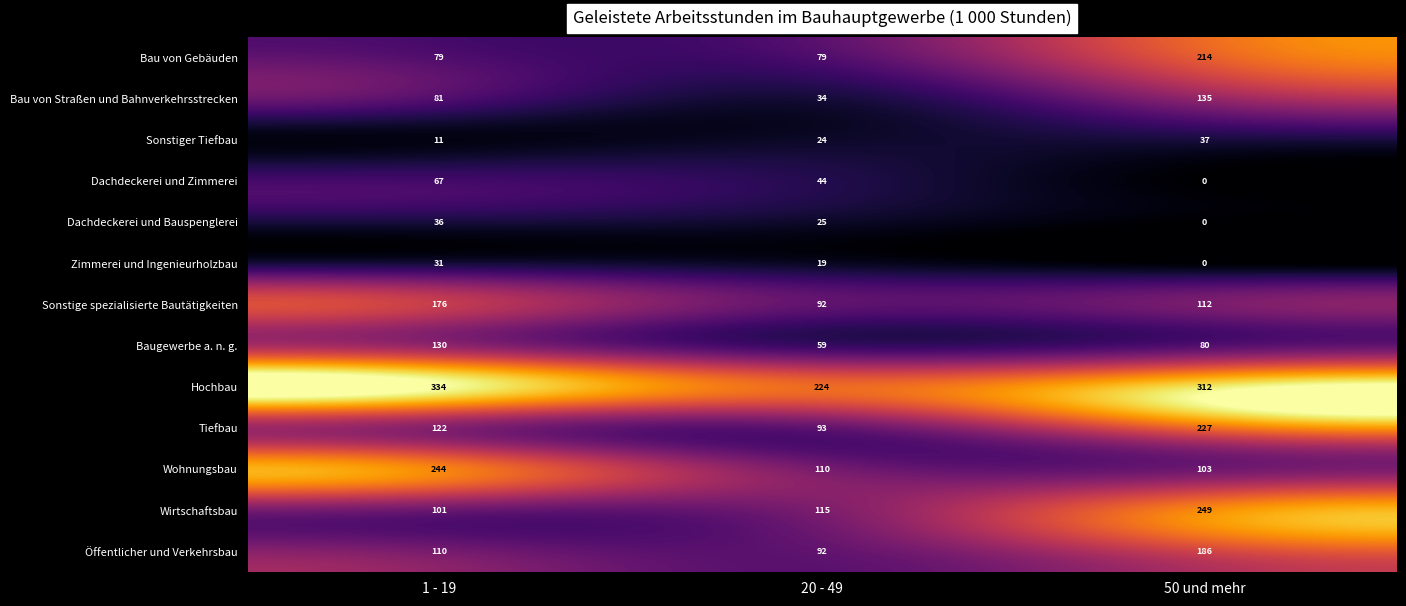

What value does the Bau von Gebäuden series have at 50 und mehr?

214